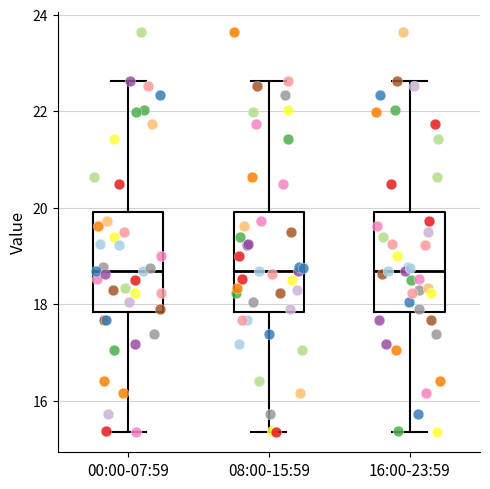

Reading left to right, transcribe this box plot: for each box, give where its median line is, the range the box spans, and where its two whiskers end, as read against the y-axis. The values are not printed on the chart, so give them approximately, as read against the axis.

00:00-07:59: median 18.8, box 17.8 to 20.0, whiskers 15.4 to 22.6
08:00-15:59: median 18.8, box 17.8 to 20.0, whiskers 15.4 to 22.6
16:00-23:59: median 18.8, box 17.8 to 20.0, whiskers 15.4 to 22.6